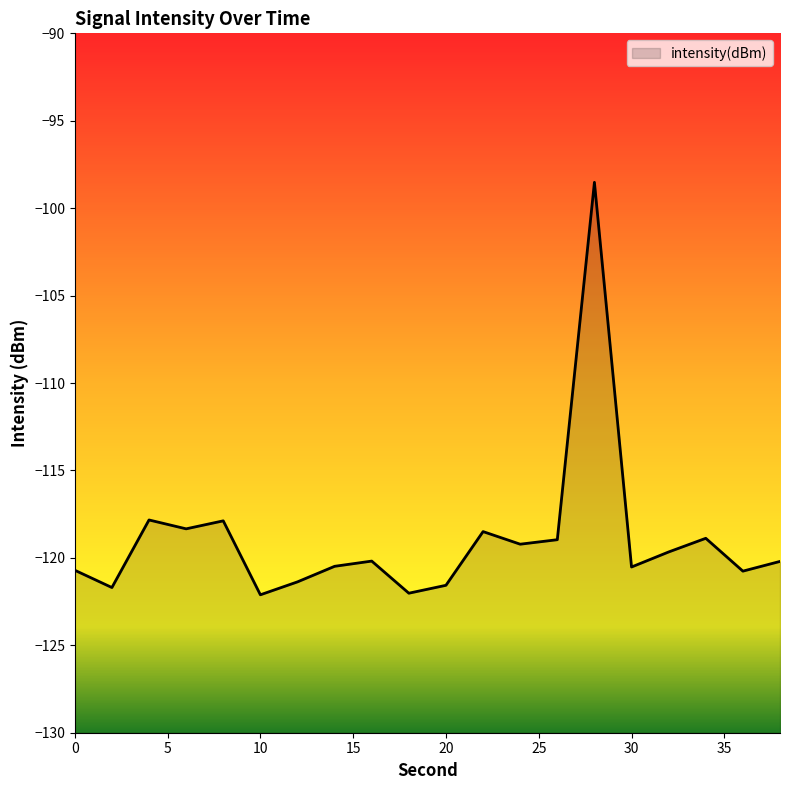

What is the difference between the second highest and second lowest values?

4.2